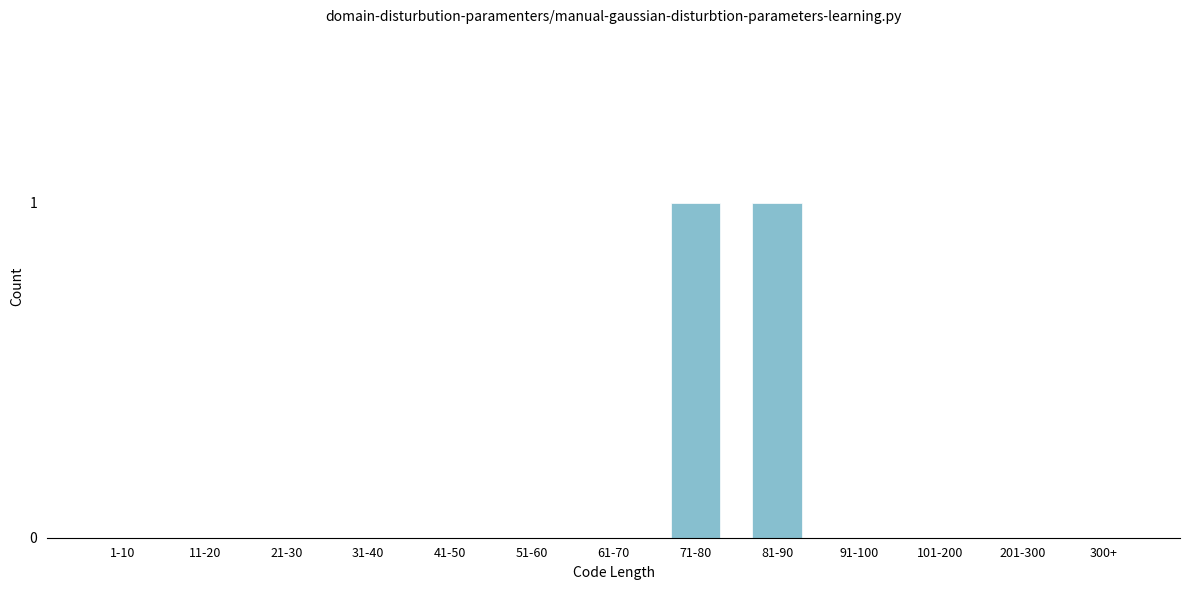

Reading left to right, transcribe all the data shown in this chart.

1-10=0	11-20=0	21-30=0	31-40=0	41-50=0	51-60=0	61-70=0	71-80=1	81-90=1	91-100=0	101-200=0	201-300=0	300+=0